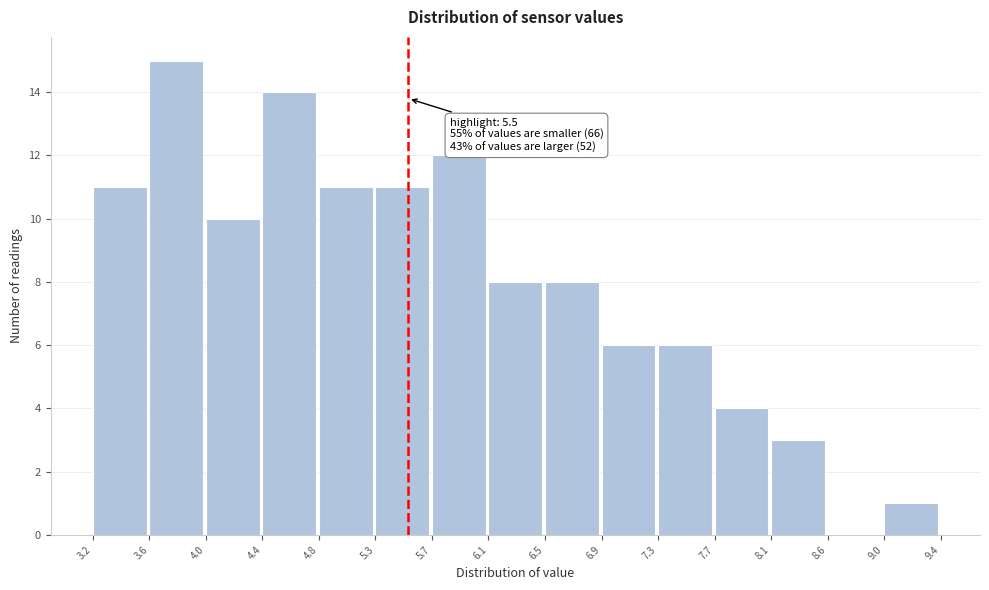

Which range on the x-axis has the tallest bar?

3.6 to 4.0